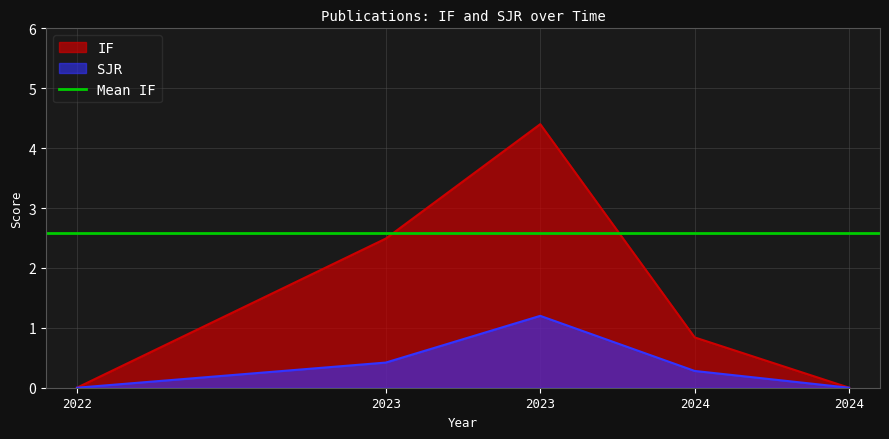

How many data points in SJR are above 0?

3